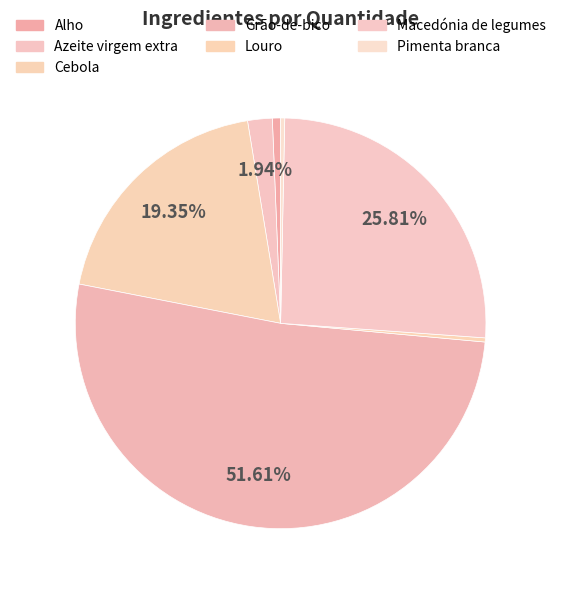

What is the change in value from Alho to Cebola?

+29.0